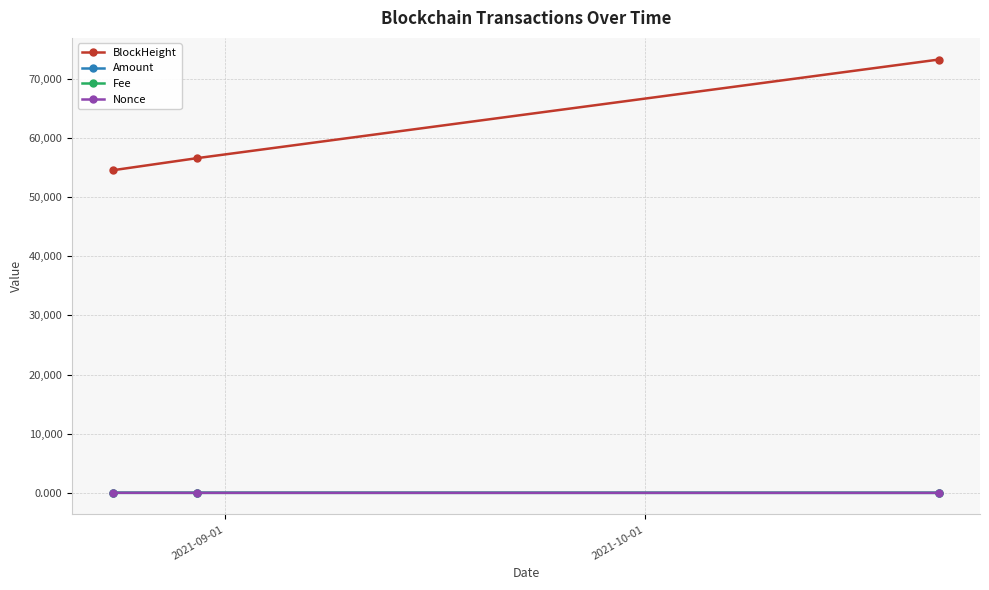

At how many categories does at least one series exceed 7059?

3